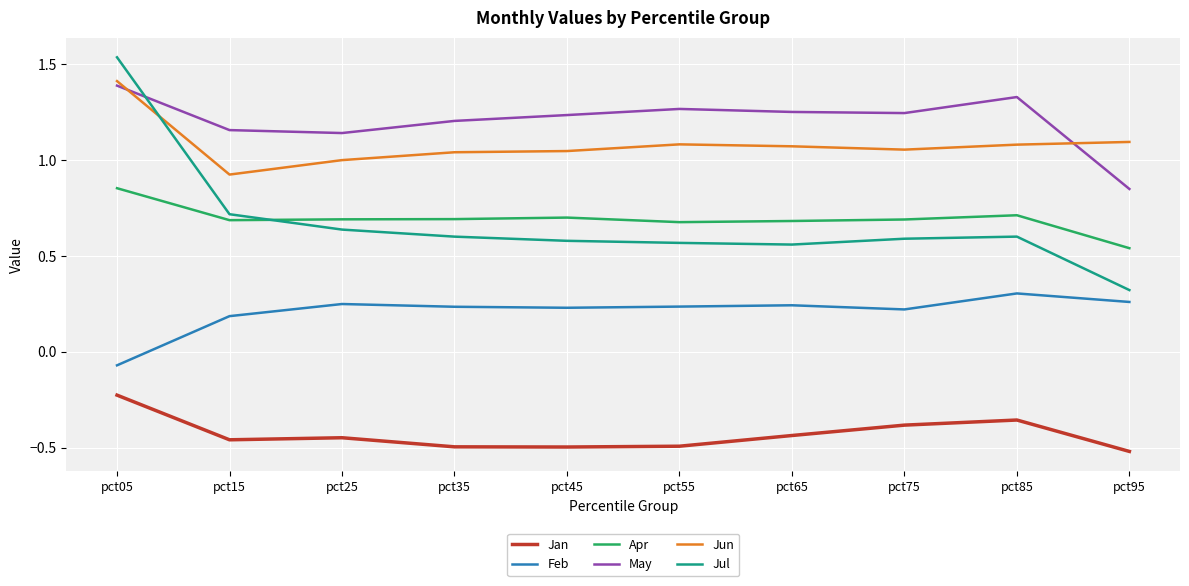

What is the difference between the highest and lowest values at pct05?

1.8